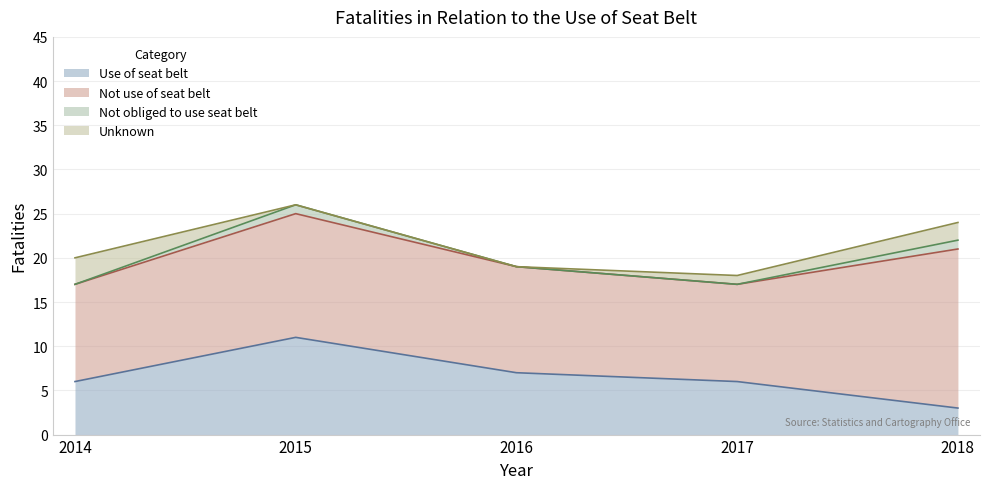

True or false: Unknown and Not use of seat belt cross at least once.

False